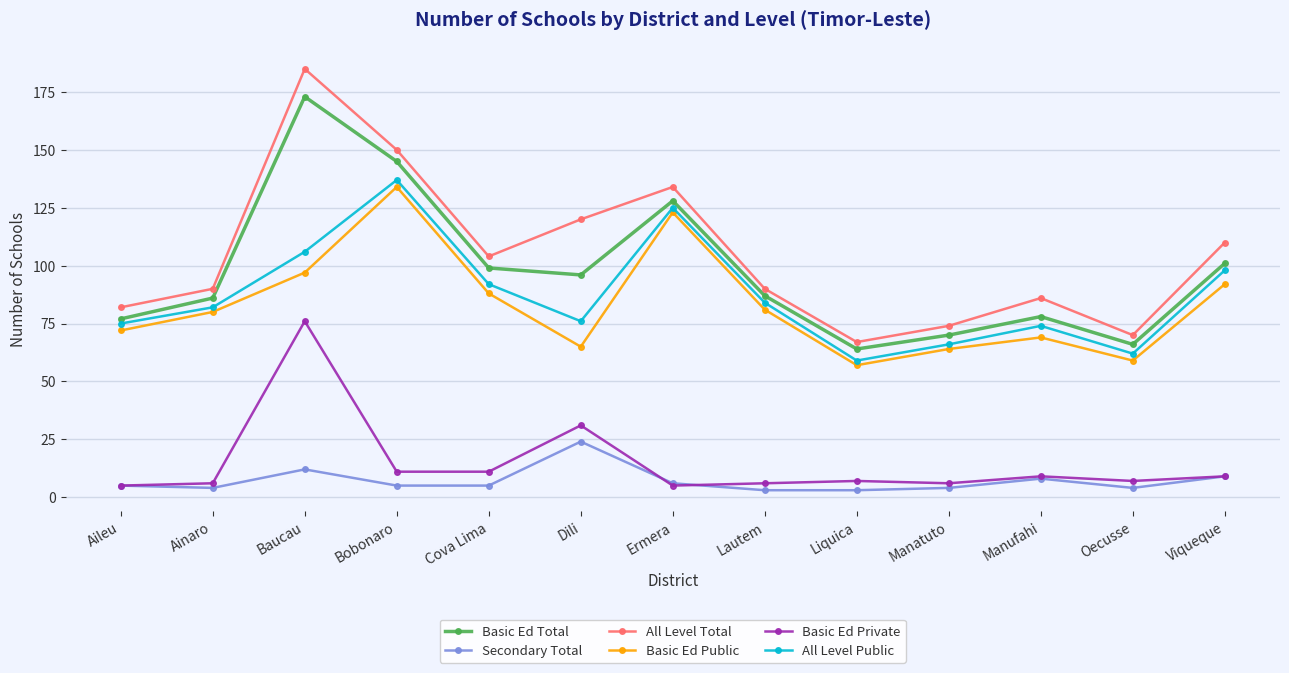

Which series has the largest total across all categories?

All Level Total